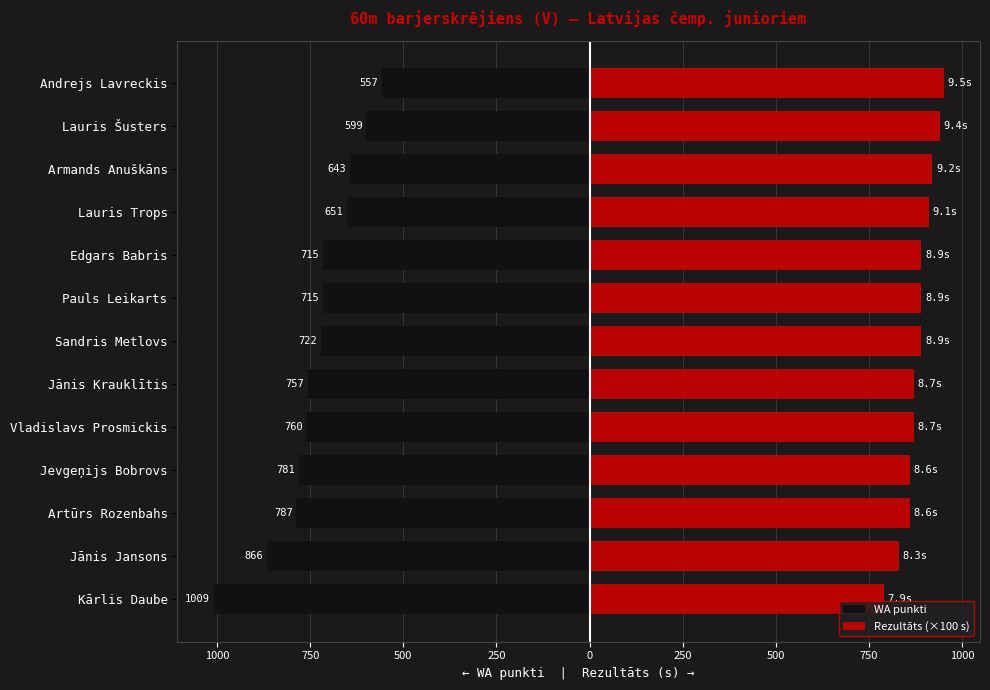

How many series are shown in this chart?

2